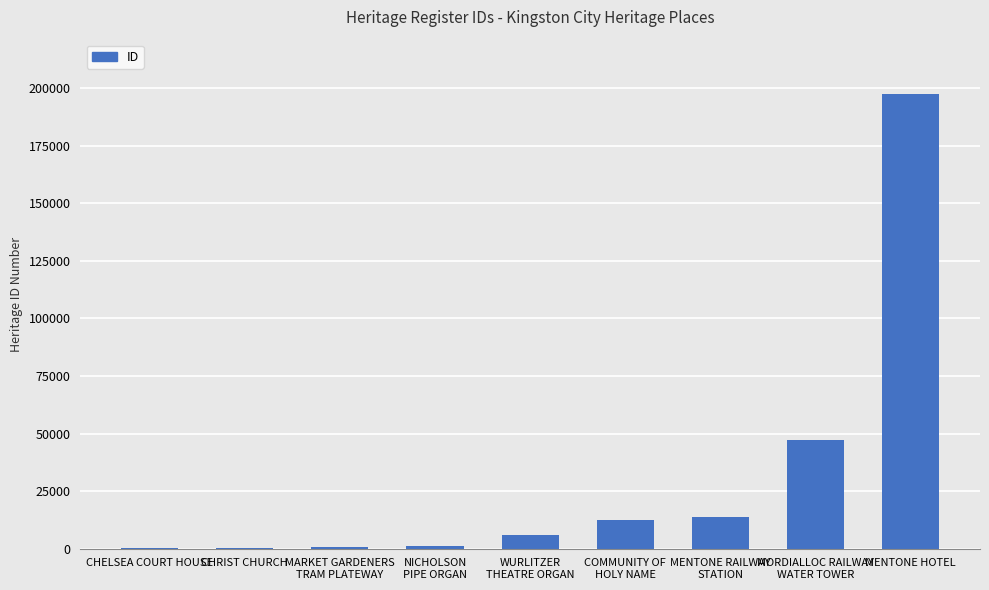

True or false: the data shows 4584 at MENTONE RAILWAY
STATION.

False